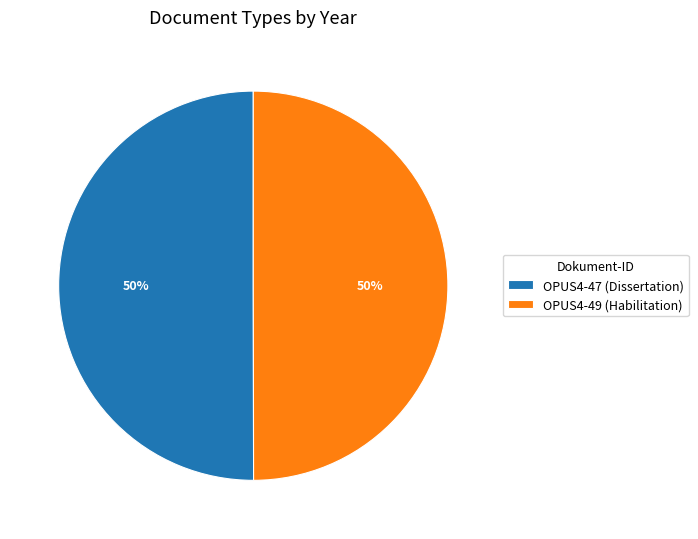

How many segments does this pie chart have?

2